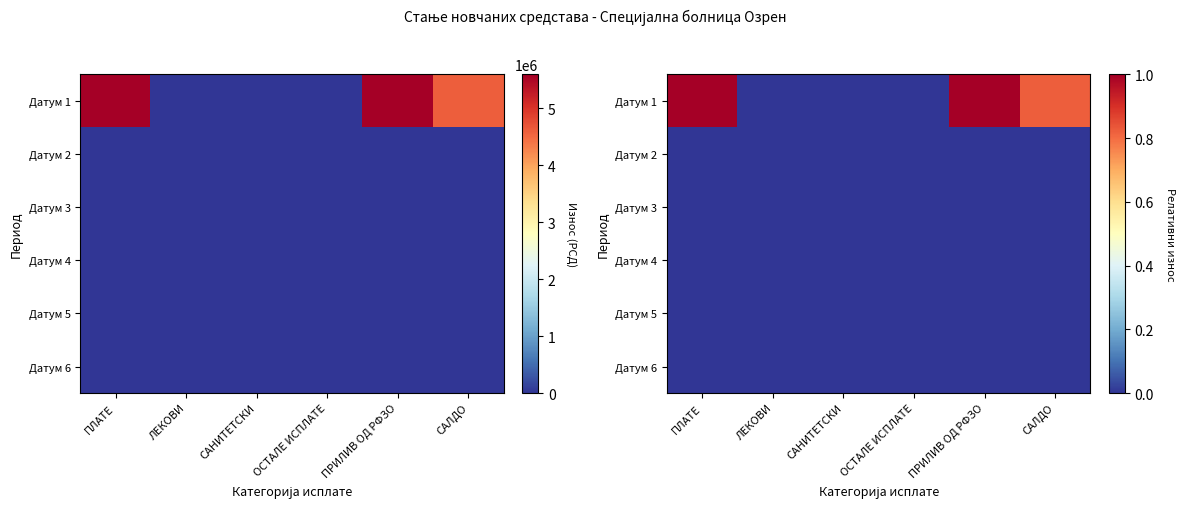

Which series has the largest total across all categories?

Датум 1